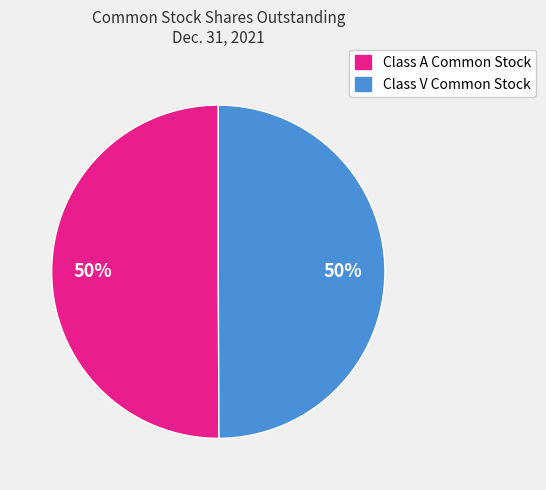

How many slices are in this pie chart?

2